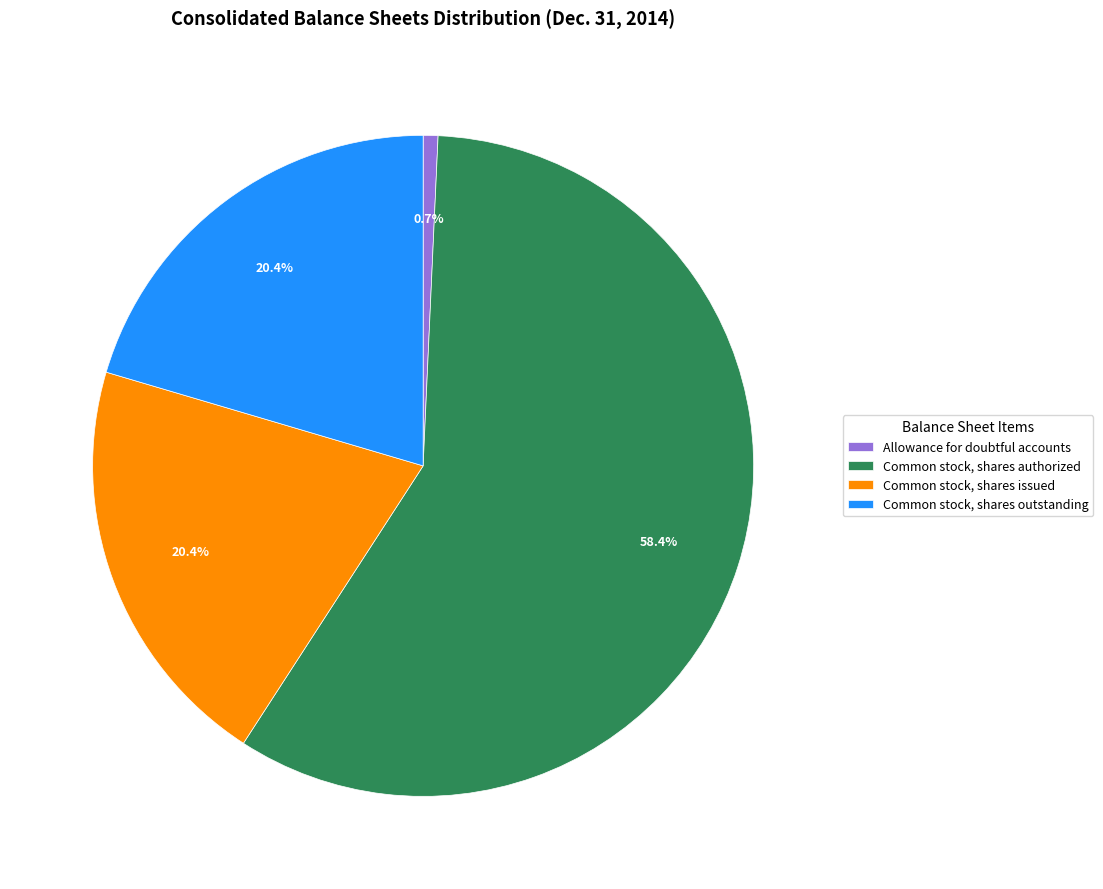

What is the ratio of the value at Common stock, shares issued to the value at Allowance for doubtful accounts?

28.3